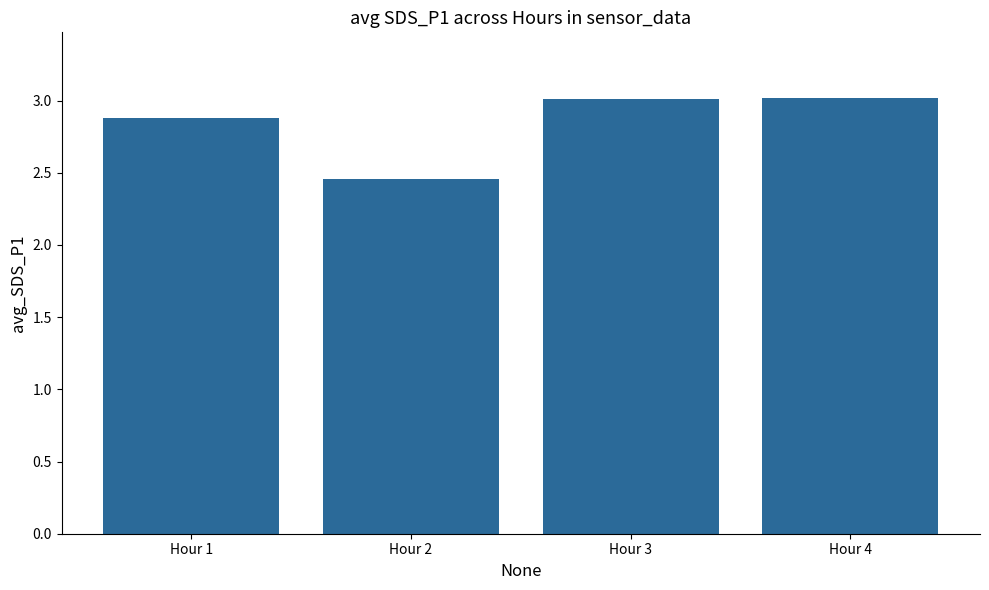

Are the bars horizontal?

No